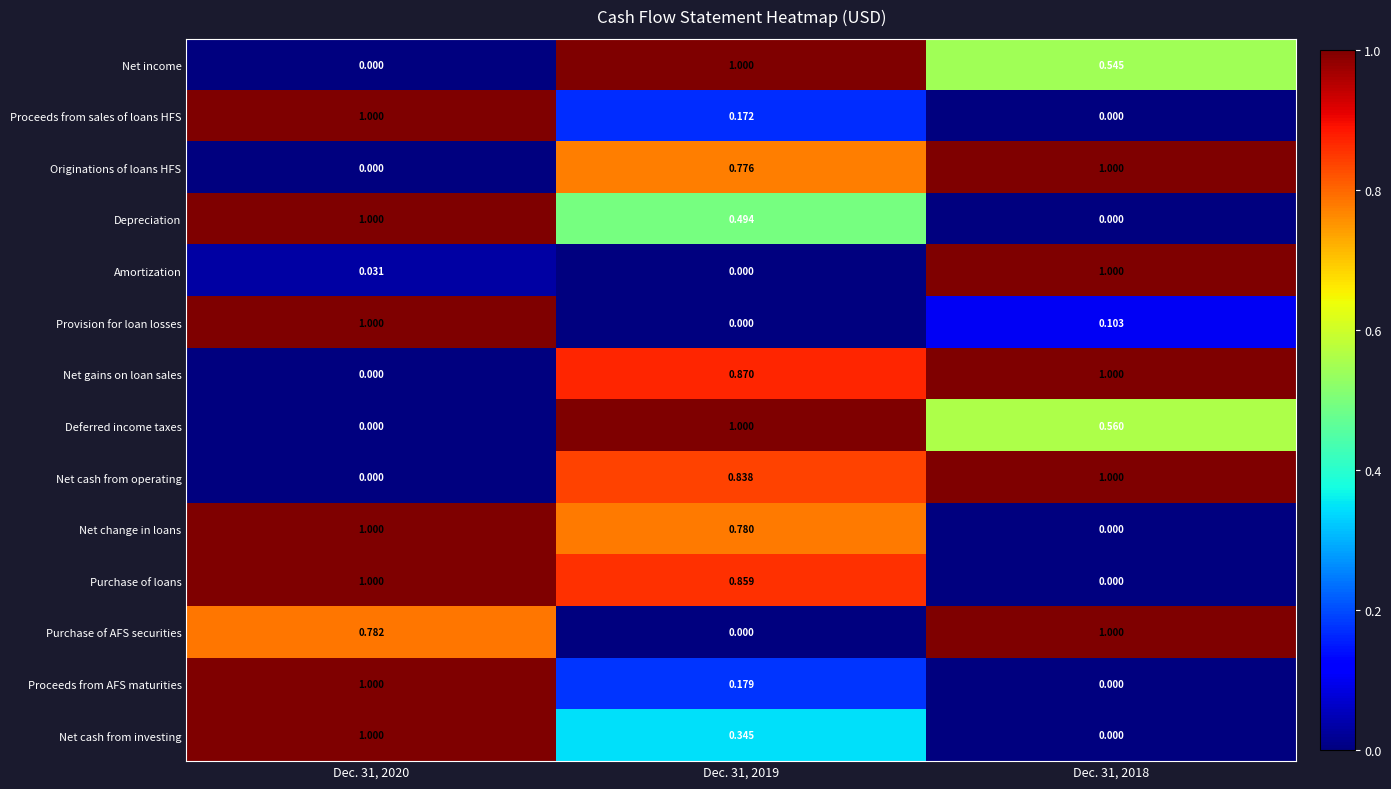

Is the value of Depreciation at Dec. 31, 2020 greater than the value of Proceeds from AFS maturities at Dec. 31, 2019?

Yes